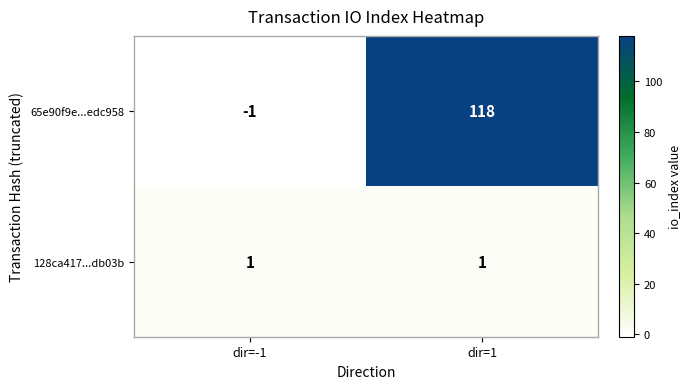

What is the difference between the maximum and minimum values in the 65e90f9e...edc958 series?

119